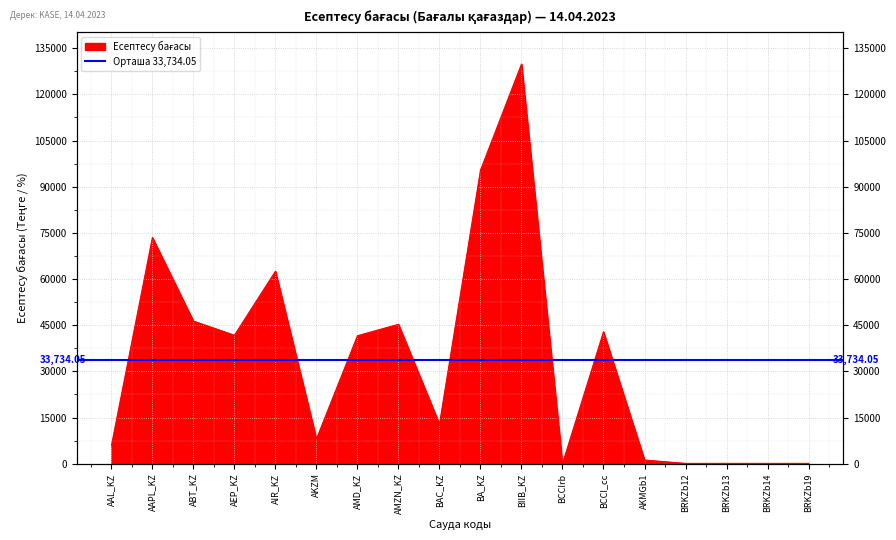

Reading right to left, list all the values displayed in this chart.

BRKZb19=92.5	BRKZb14=81.3	BRKZb13=91.0	BRKZb12=91.6	AKMGb1=1179.1	BCCI_cc=42860.9	BCCIrb=5.0	BIIB_KZ=129835.9	BA_KZ=95354.6	BAC_KZ=12843.9	AMZN_KZ=45293.3	AMD_KZ=41569.3	AKZM=8040.0	AIR_KZ=62535.4	AEP_KZ=41726.8	ABT_KZ=46321.6	AAPL_KZ=73474.1	AAL_KZ=5816.6